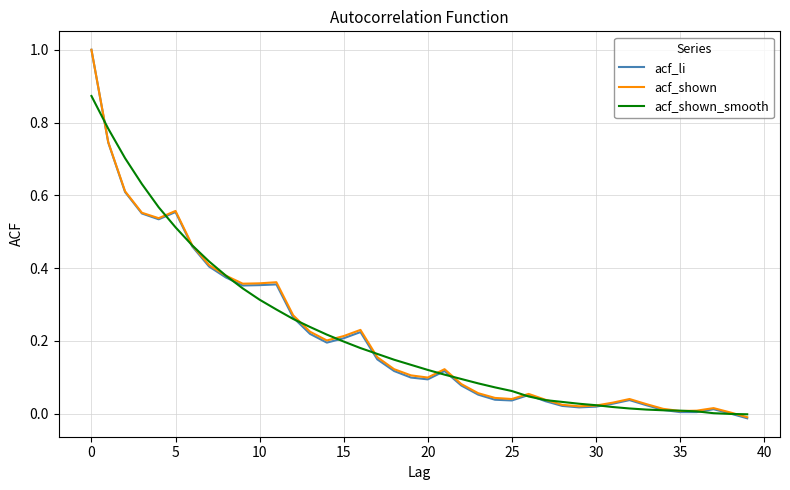

Which series has the largest range (max minus min)?

acf_li